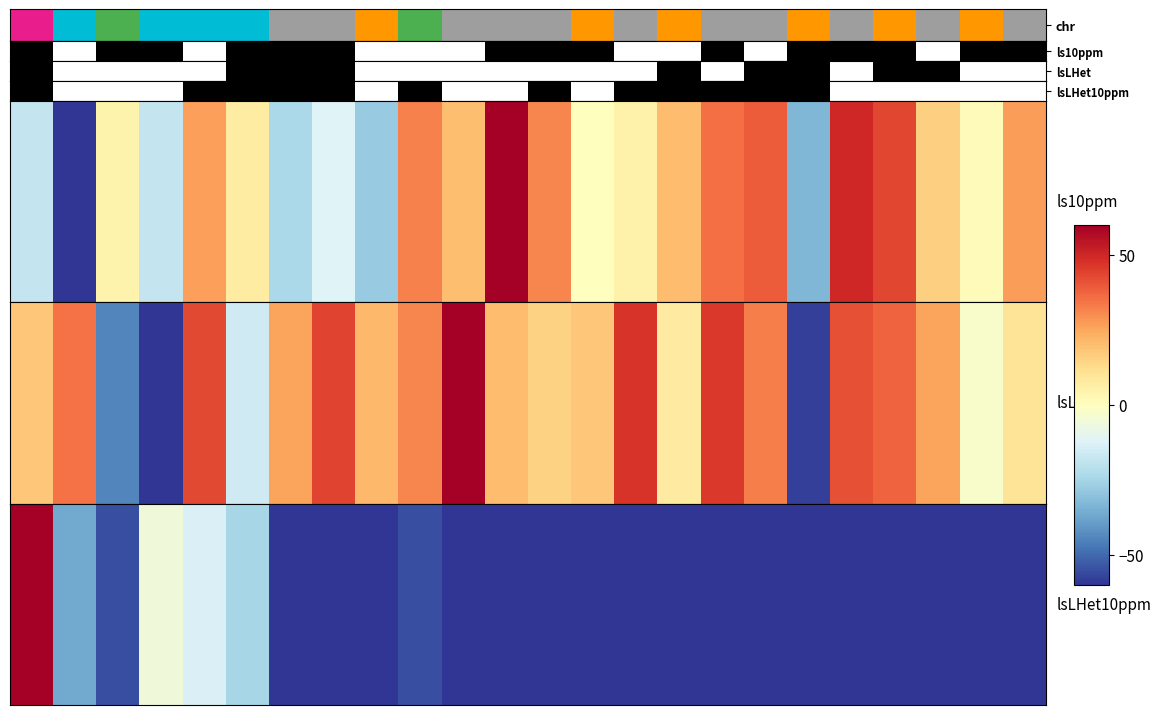

List the labels in order of value, largest first.

0, 3, 4, 5, 1, 2, 9, 6, 7, 8, 10, 11, 12, 13, 14, 15, 16, 17, 18, 19, 20, 21, 22, 23